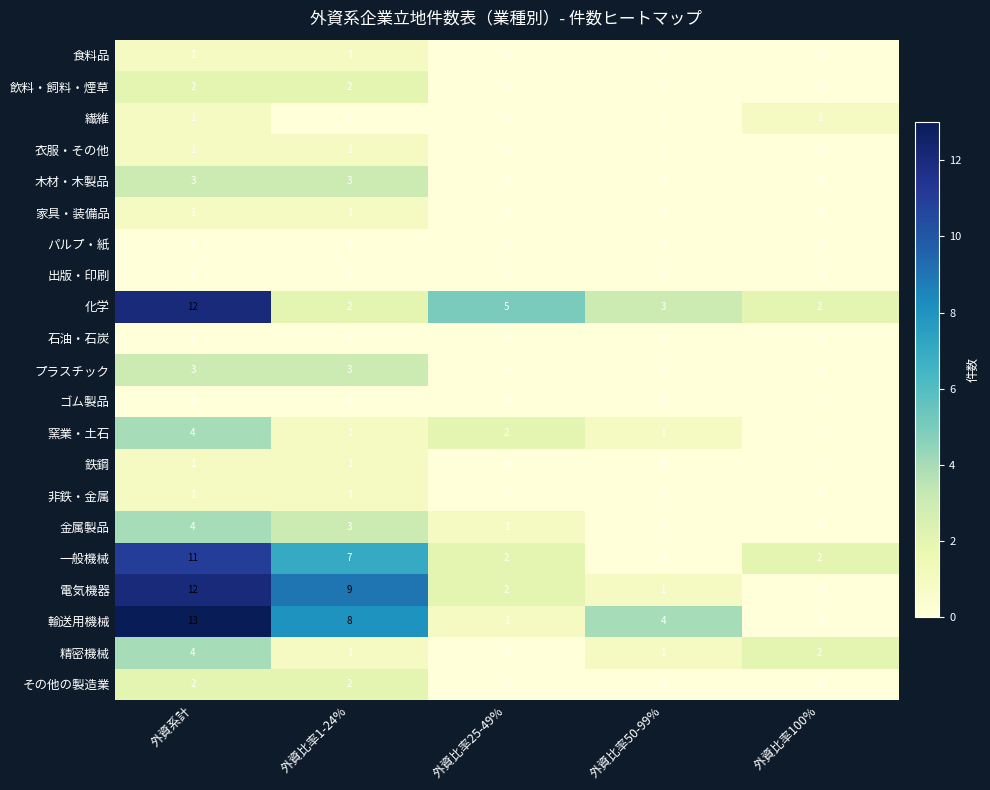

The value of 一般機械 at 外資比率100% is 3. True or false?

False